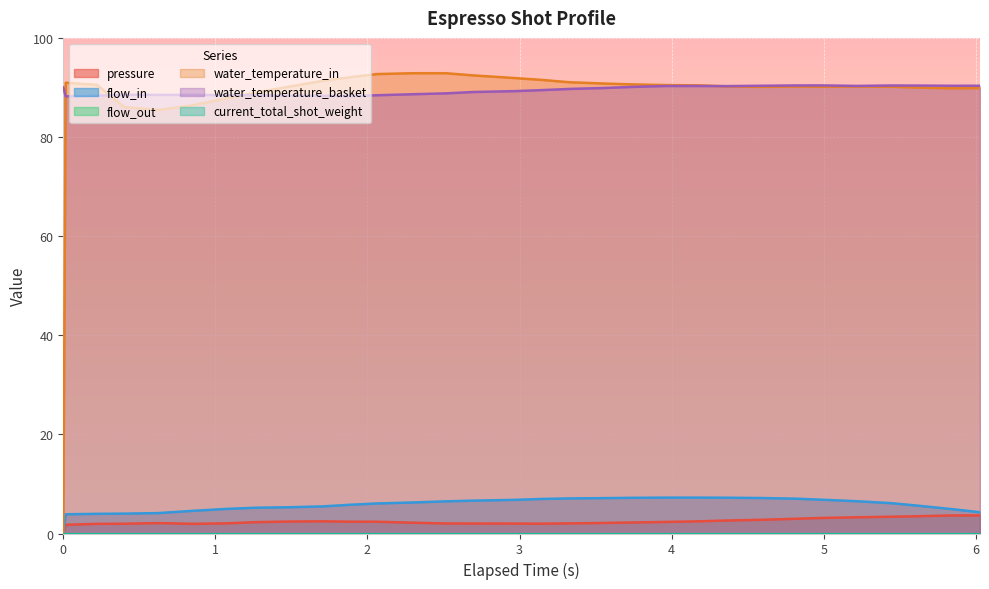

What is the sum of all water_temperature_in values?

2708.1